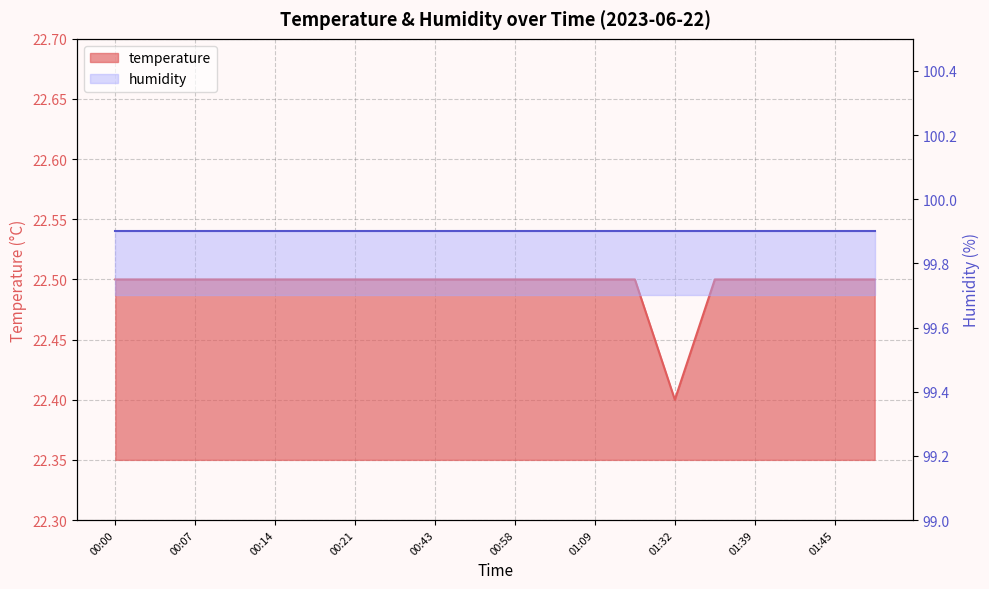

At which label is the value closest to 22?

01:32